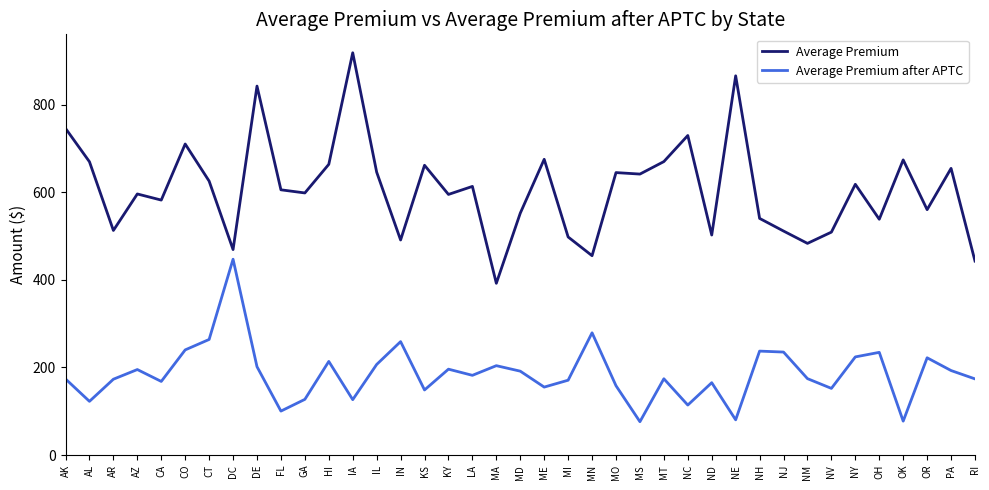

At which label does Average Premium reach its peak?

IA